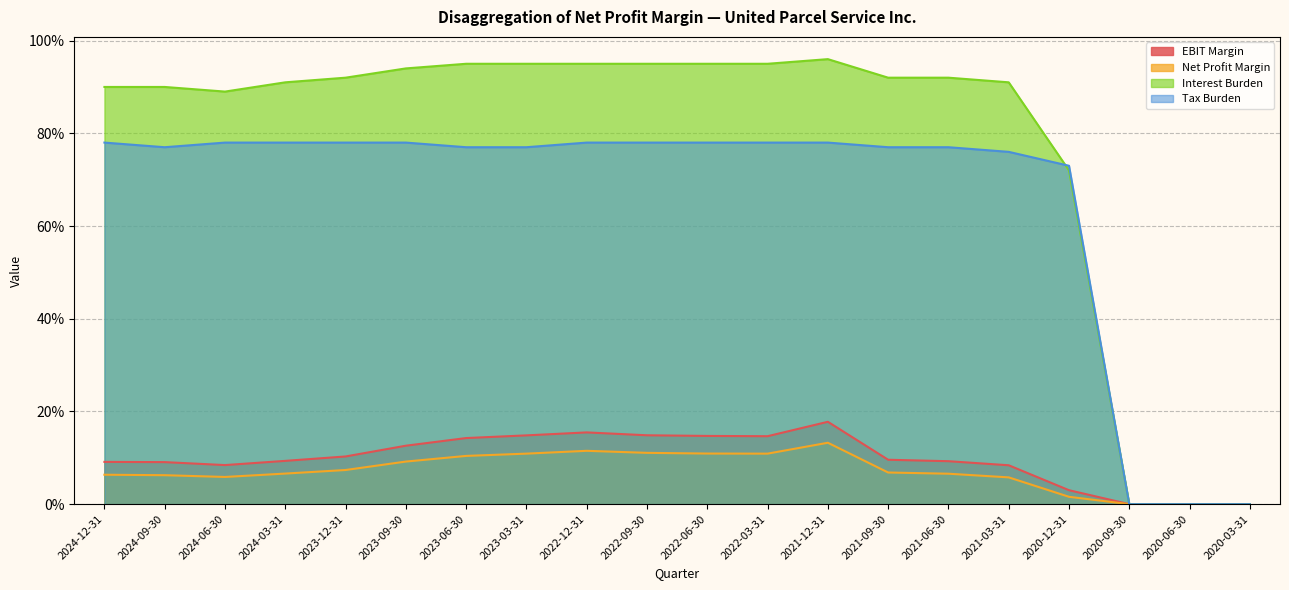

Which series has the largest total across all categories?

Interest Burden